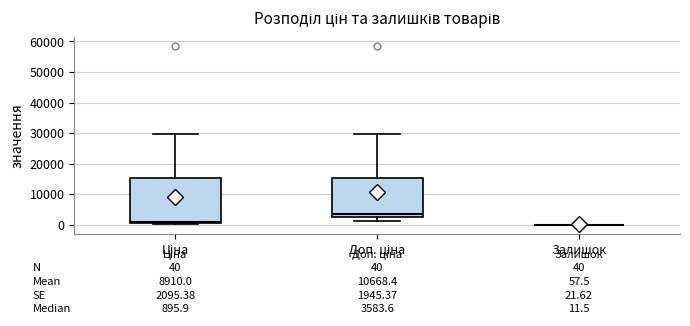

Comparing the boxes themselves (not the whiskers), which one is the tallest?

Ціна